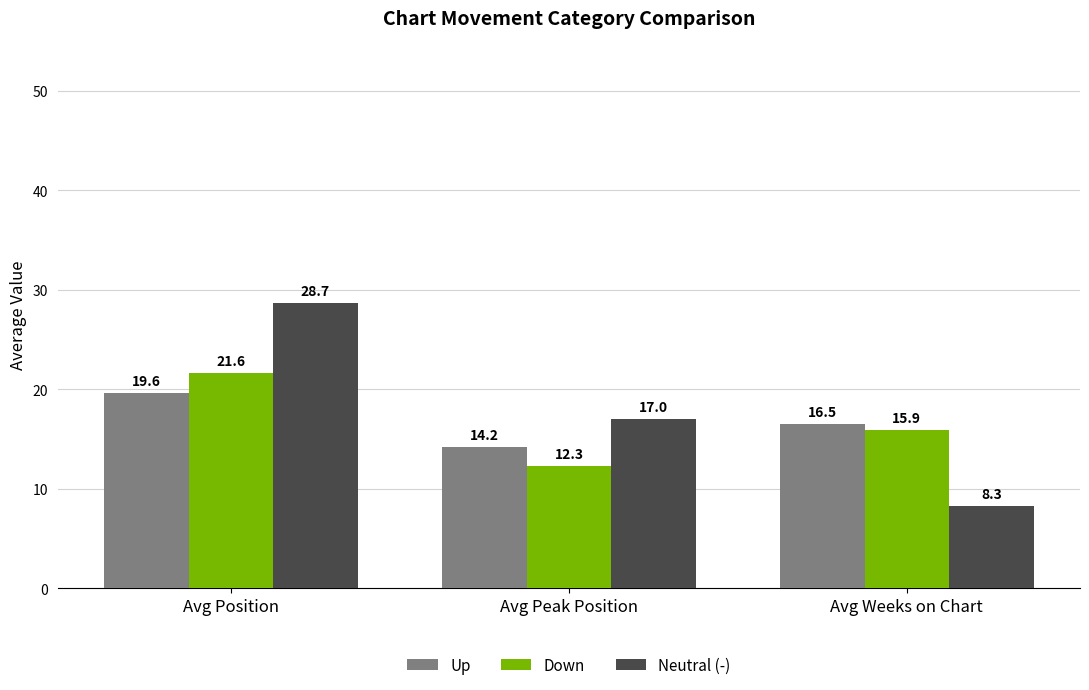

What is the value of the Up bar at the 2nd from the left?

14.2